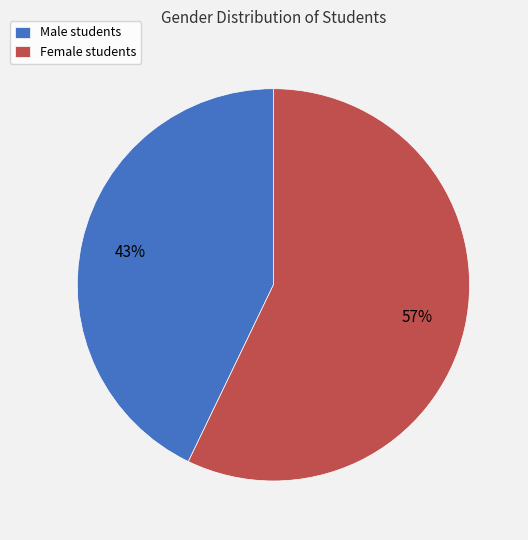

Which slice is the largest?

Female students